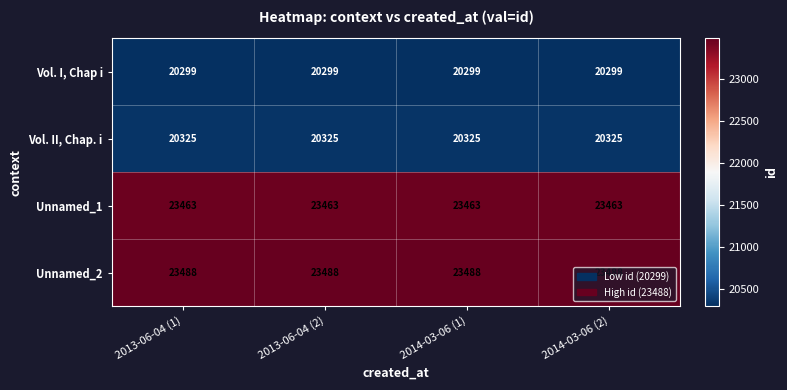

The Unnamed_2 series shows 23488 at 2013-06-04 (1). True or false?

True